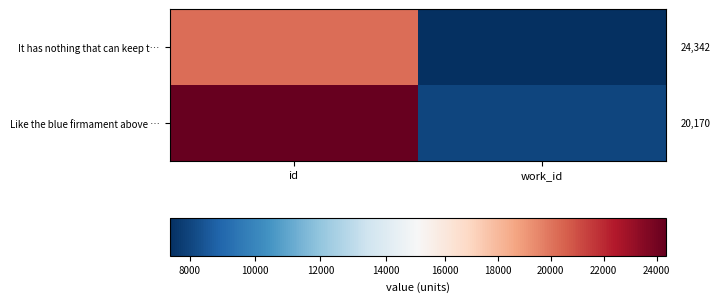

Which series changed the most between id and work_id?

Like the blue firmament above …